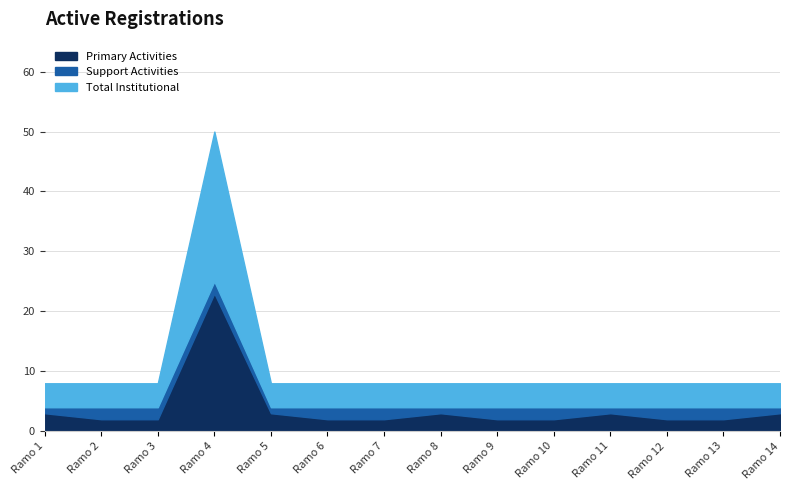

What is the difference between the second highest and second lowest values in the Primary Activities series?

1